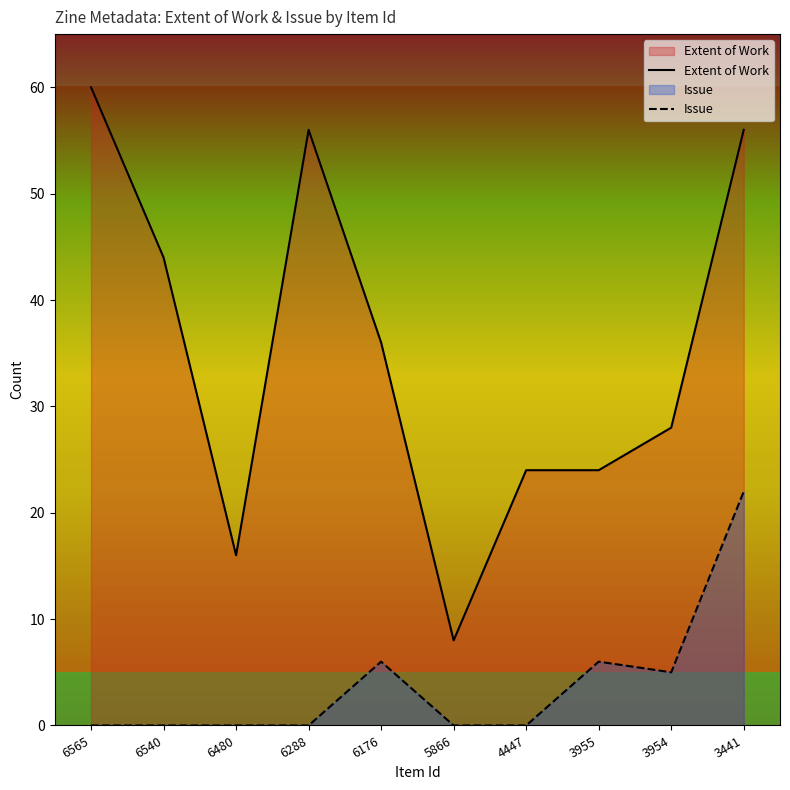

What is the difference between the Extent of Work values at 6176 and 6540?

8